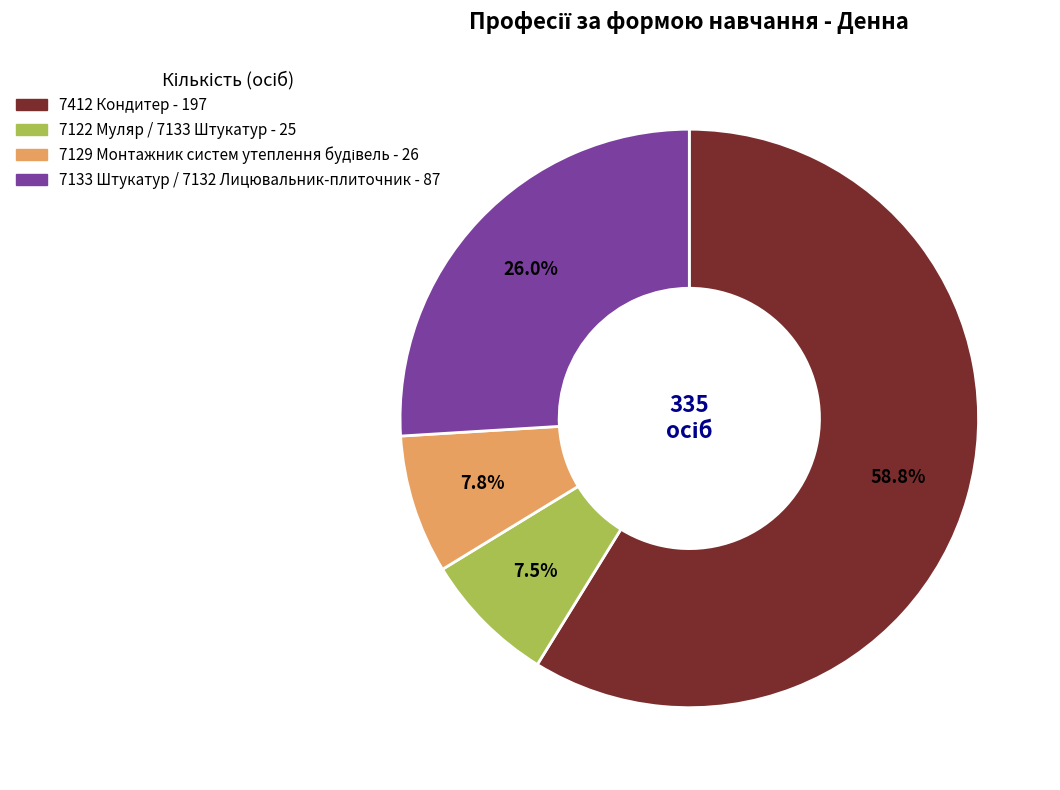

What is the largest slice in the pie chart?

7412 Кондитер